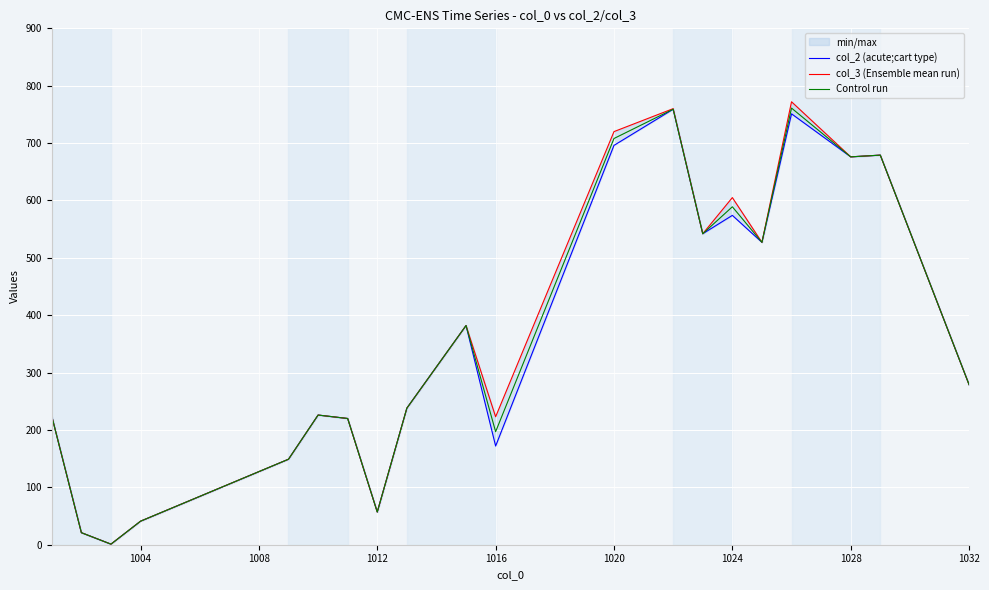

The Control run series shows 41 at 1004. True or false?

True